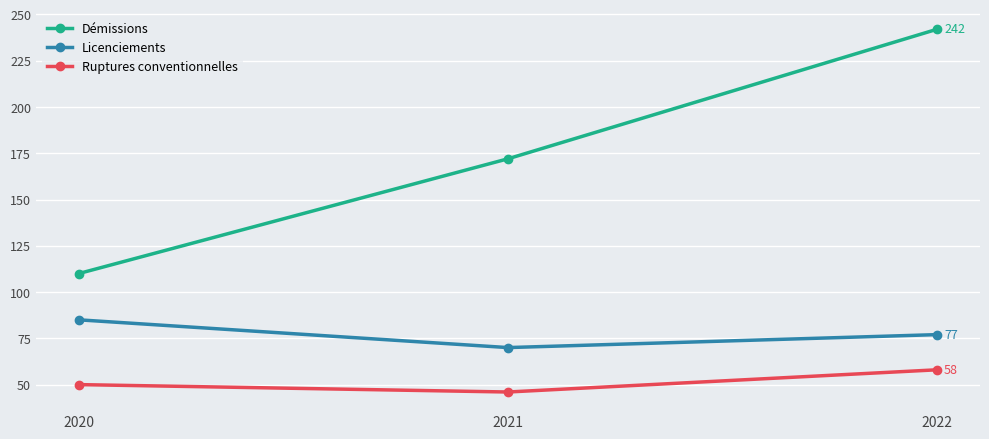

How many distinct data groups are displayed?

3